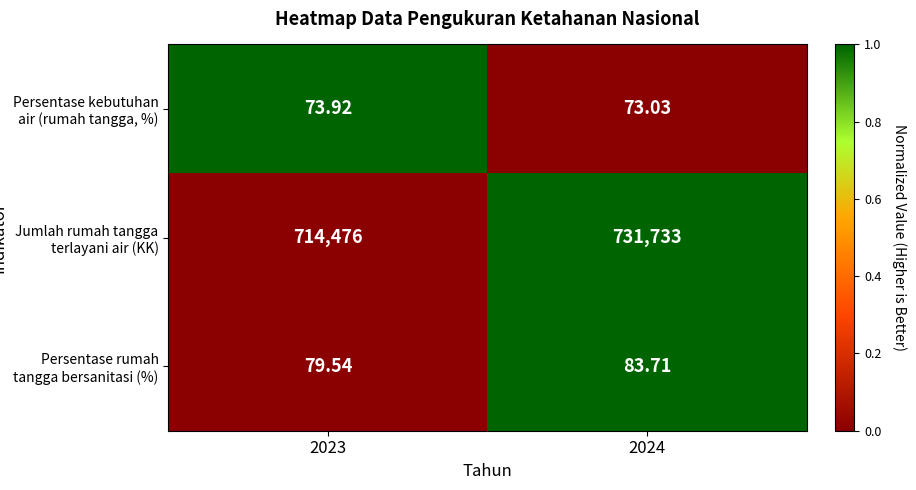

List the series in order of their peak value, highest first.

Jumlah rumah tangga terlayani air (KK), Persentase rumah tangga bersanitasi (%), Persentase kebutuhan air (rumah tangga, %)